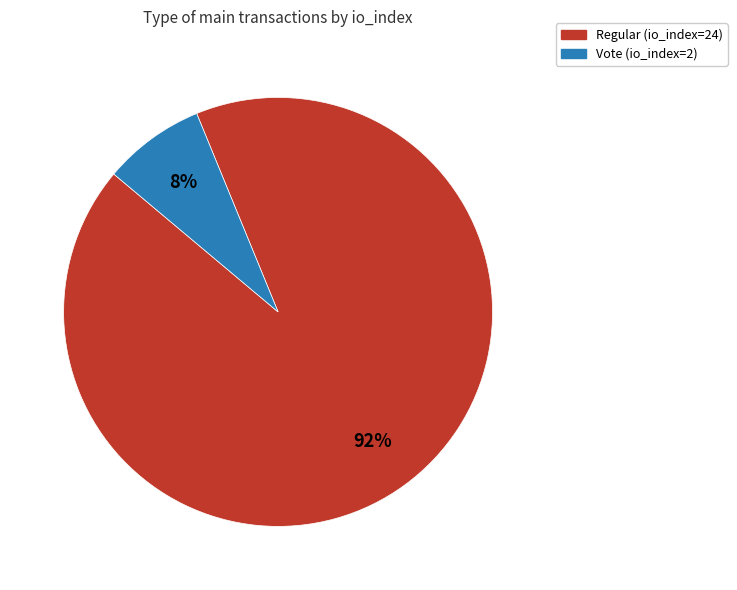

Is the sum of Regular (io_index=24) and Vote (io_index=2) greater than half?

Yes